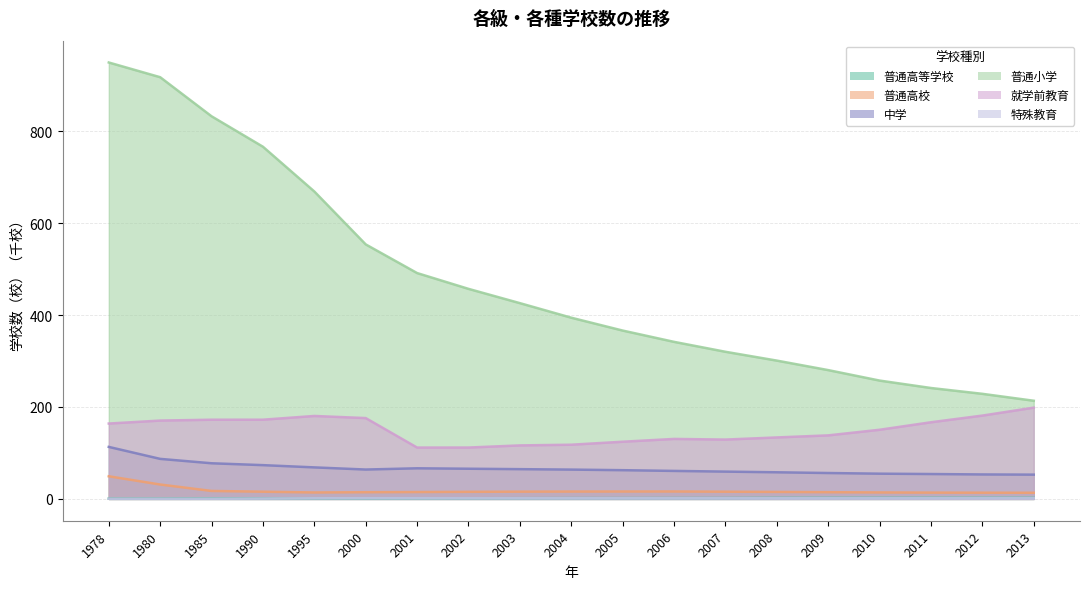

At which category is the sum across all series the highest?

1978